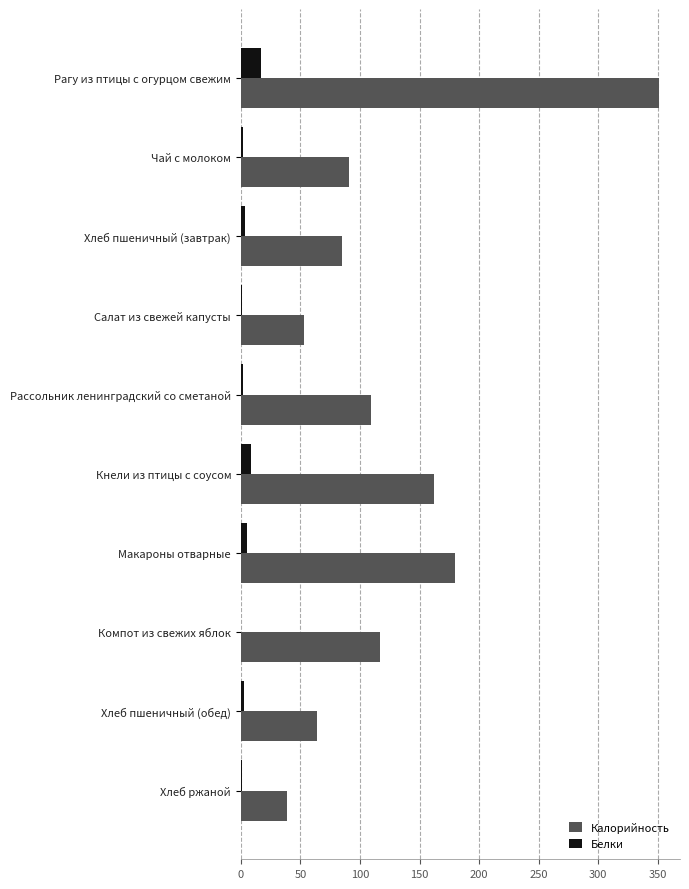

Where is Калорийность nearest to the value 195?

Макароны отварные